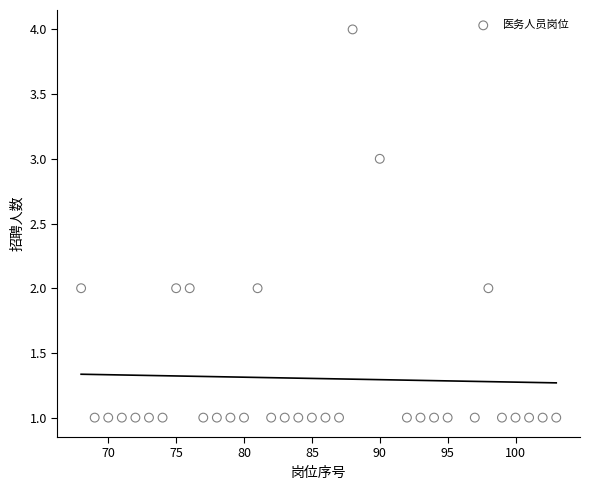

What is the range of X values (max minus min)?

35